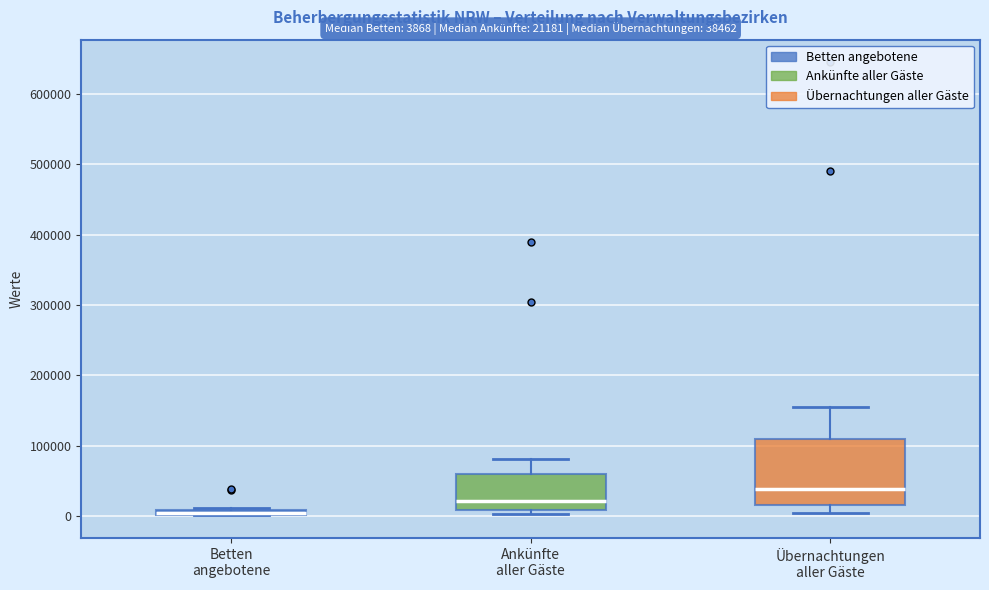

Which box is the tallest, from its lower edge to its upper edge?

Übernachtungen aller Gäste